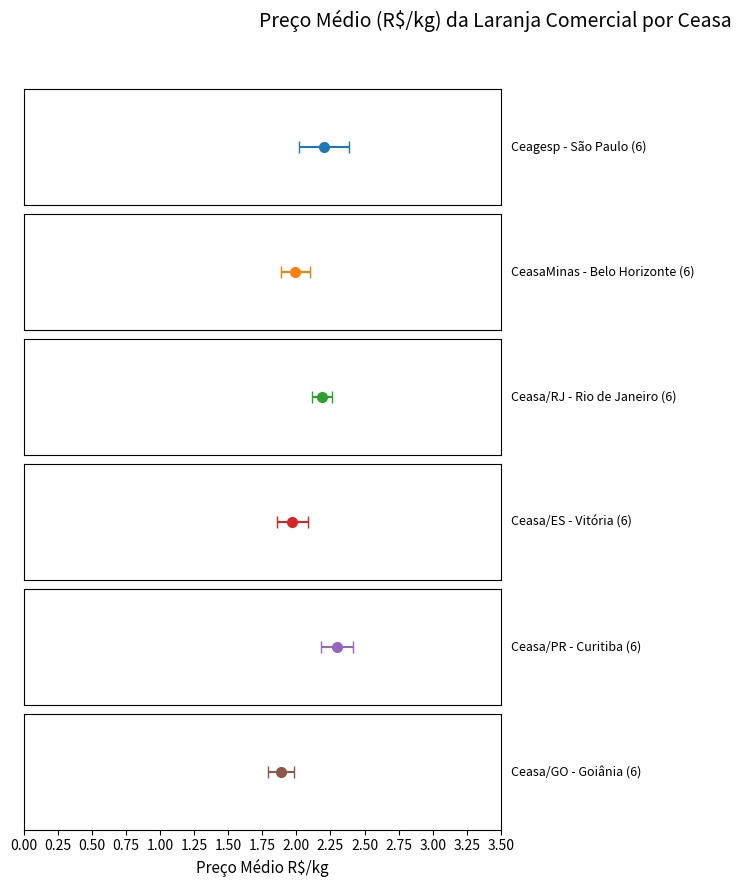

Are the bars grouped side by side (vs. stacked)?

Yes